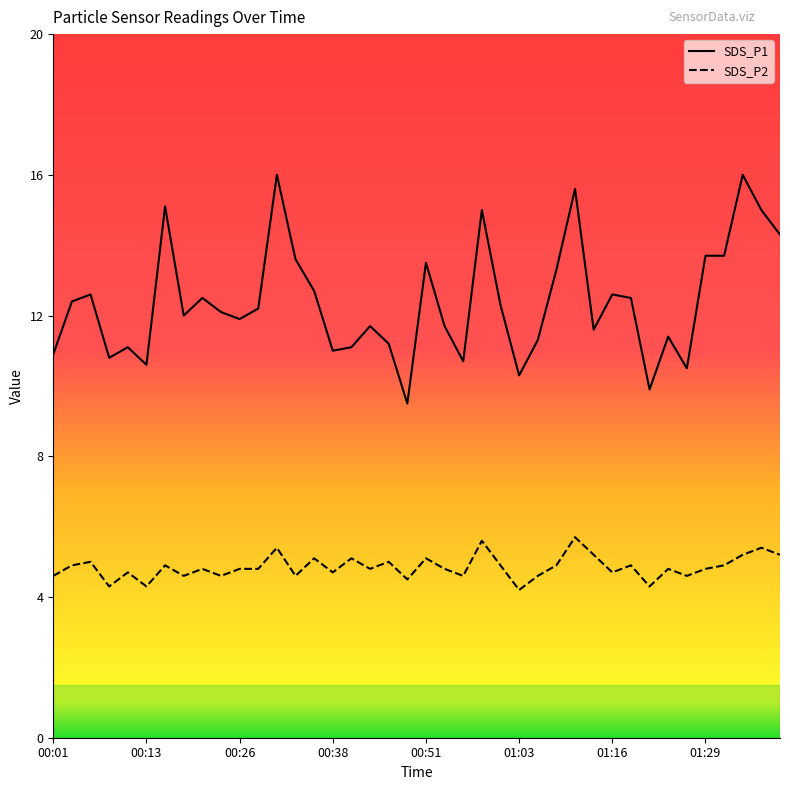

Which category has the lowest value in the SDS_P2 series?

01:03